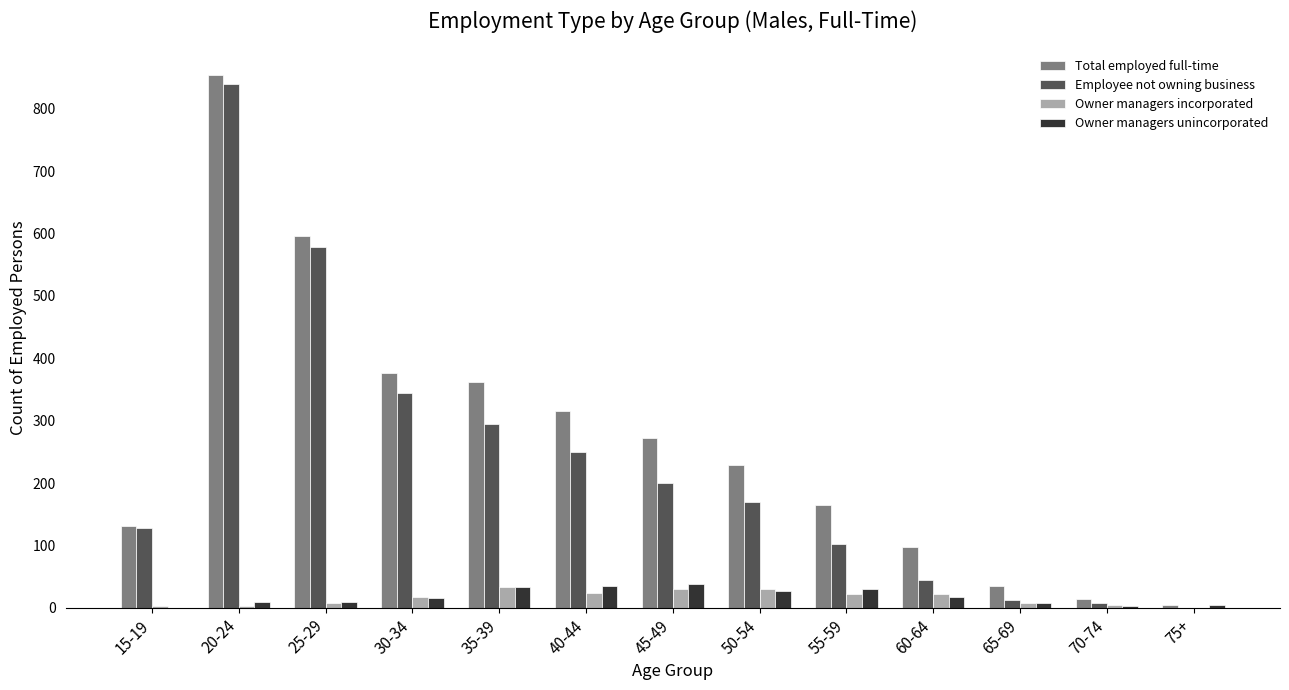

How many data points does each series have?

13